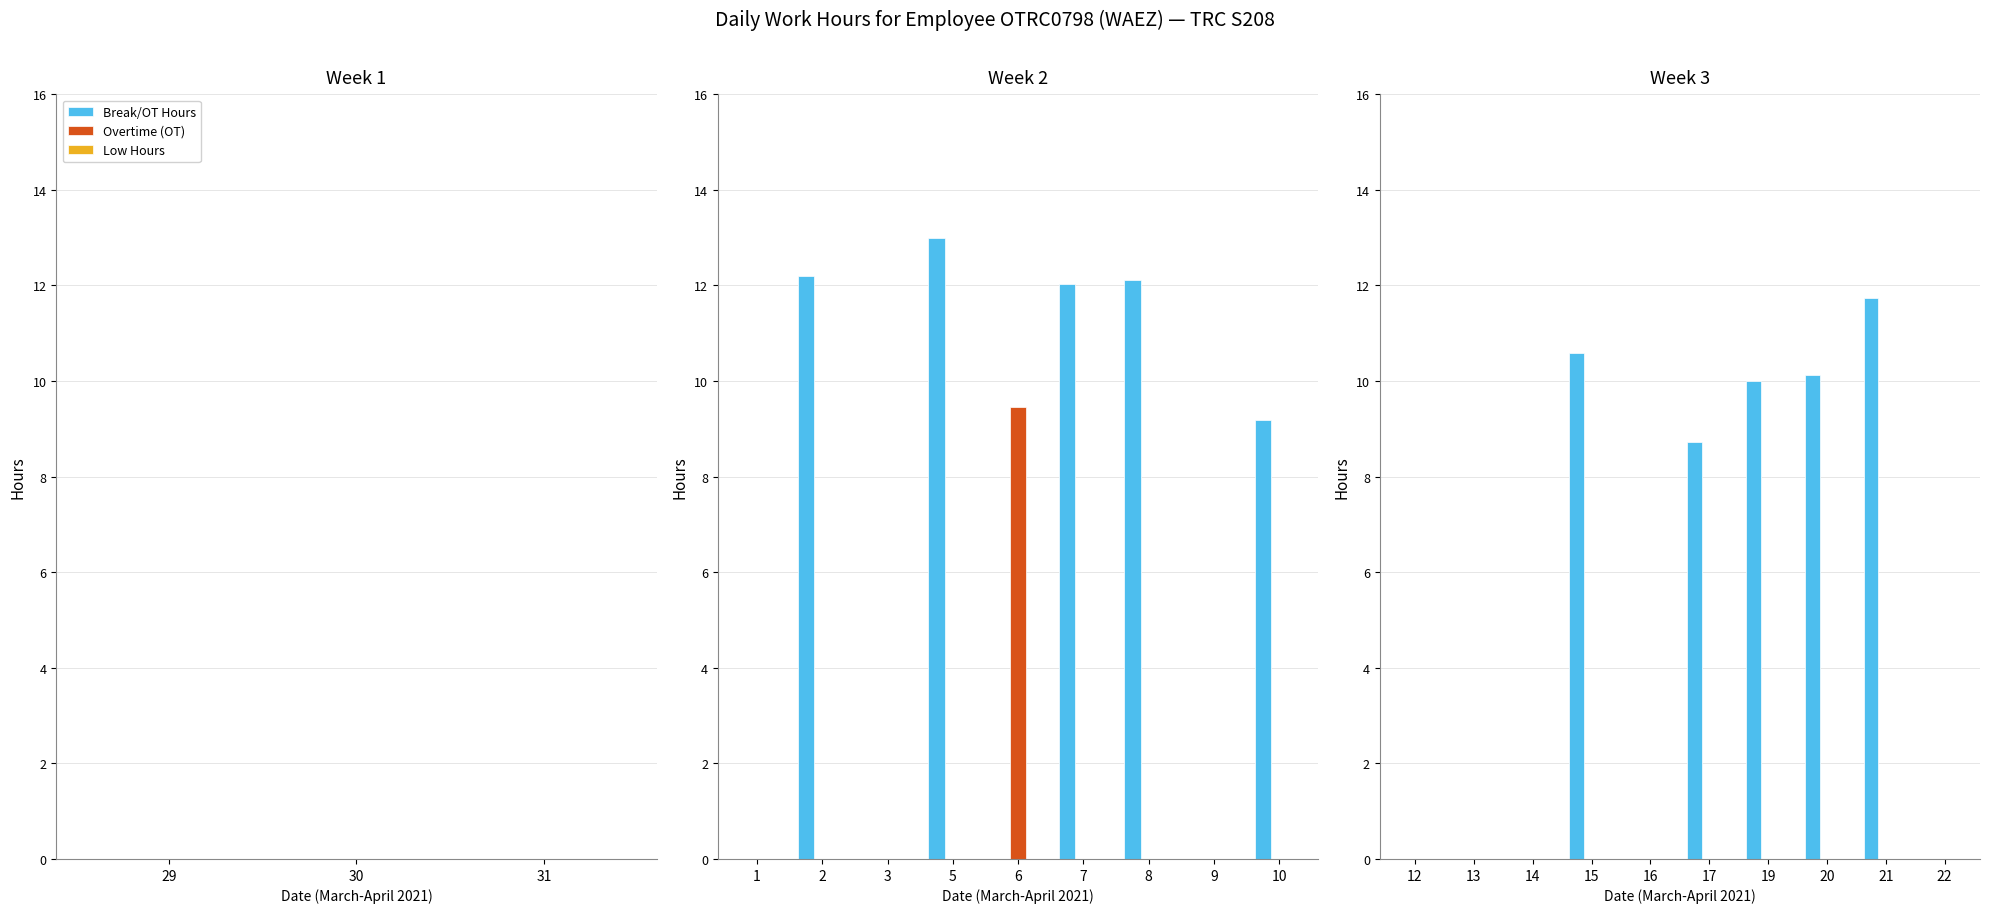

Rank the series at 12 from lowest to highest value.

Break/OT Hours, Overtime (OT), Low Hours